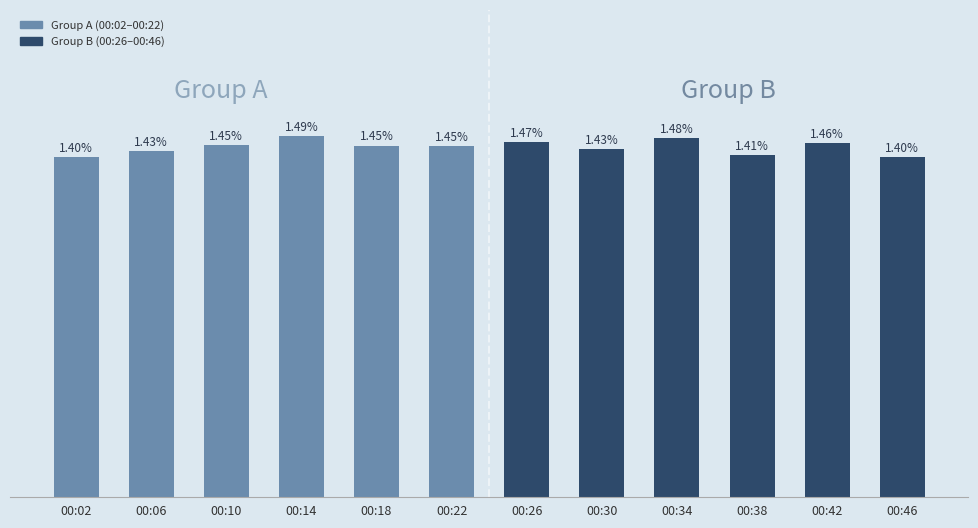

Which has a higher value, 00:06 or 00:26?

00:26